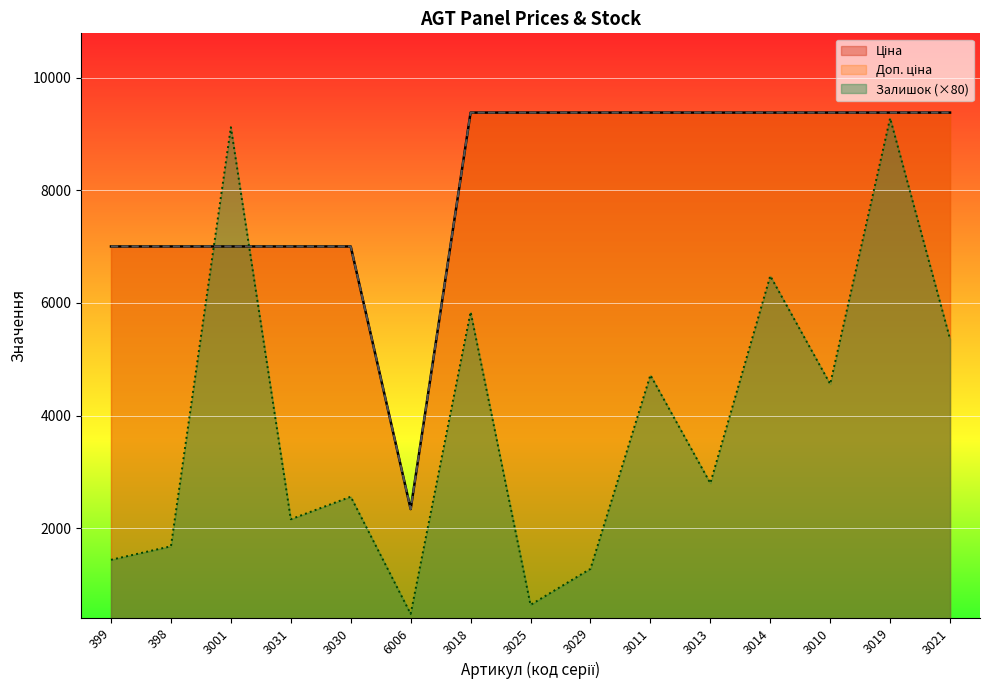

True or false: Ціна and Залишок intersect in this chart.

True